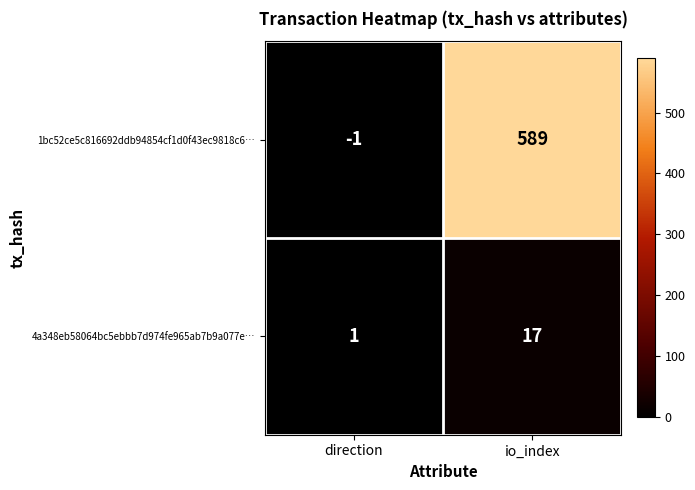

Where is 4a348eb58064bc5ebbb7d974fe965ab7b9a077e… nearest to the value 9?

direction